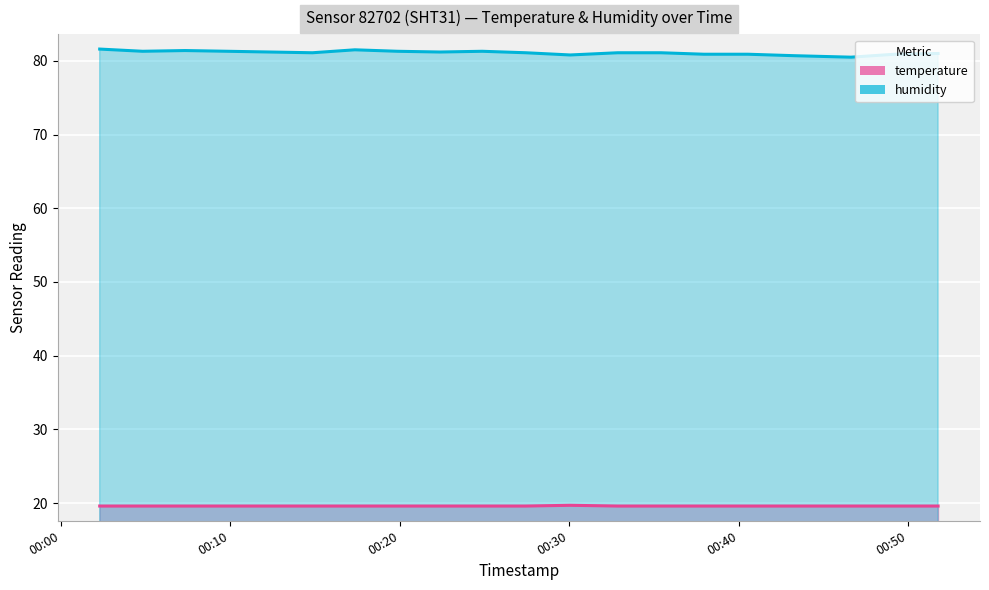

How many lines are shown in the chart?

2